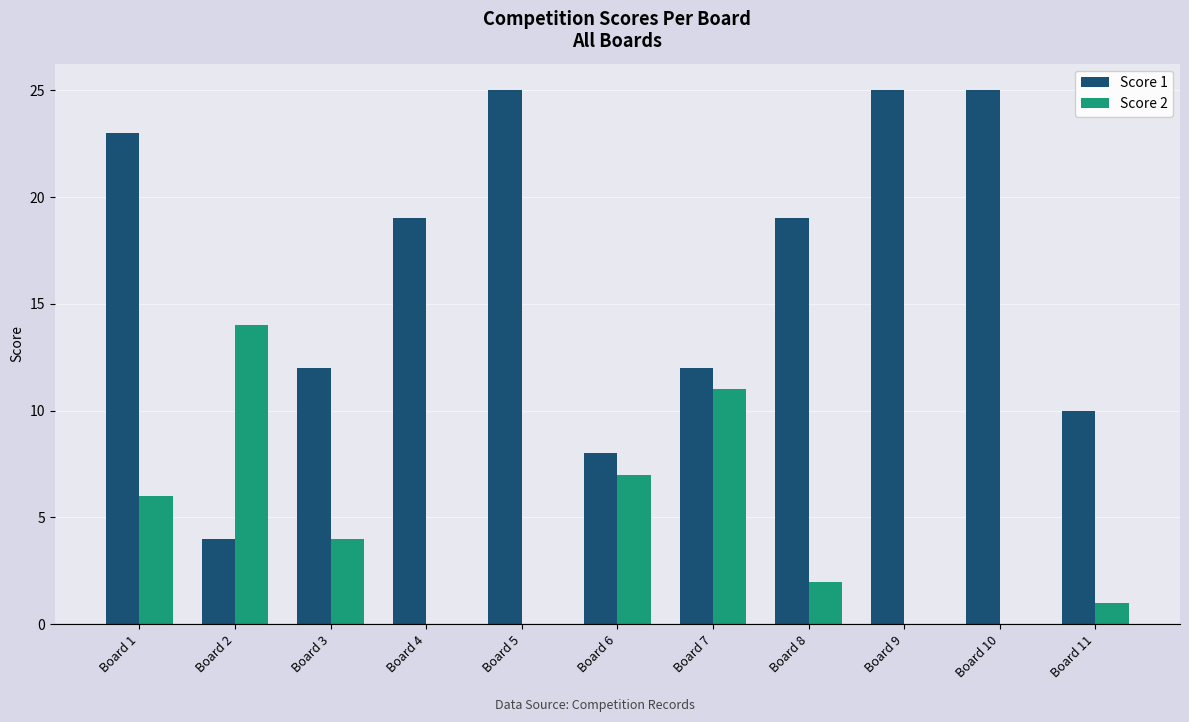

Does the chart contain stacked bars?

No